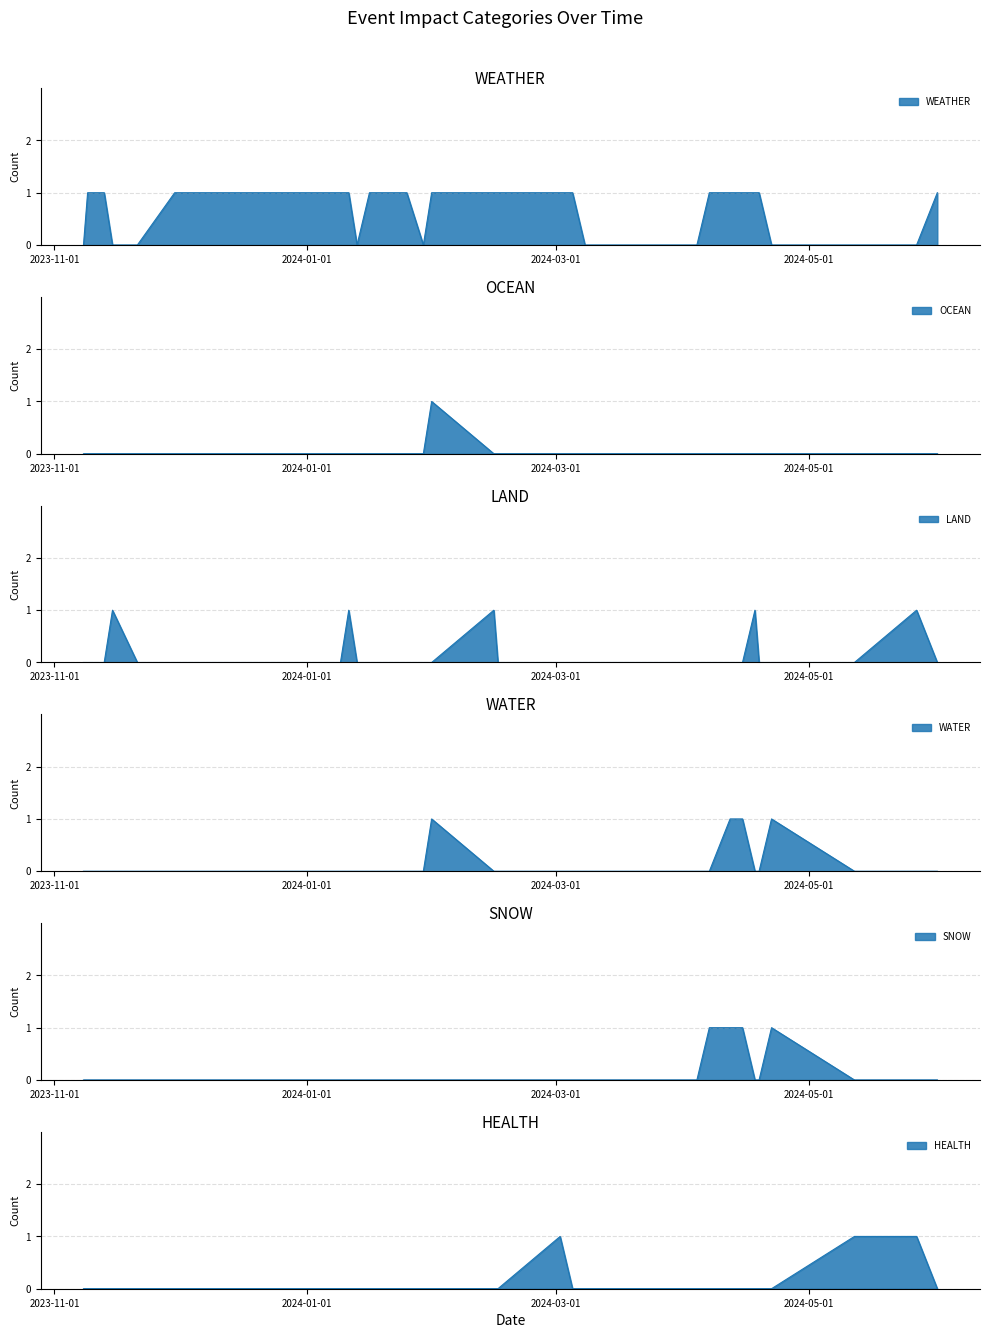

Is it true that OCEAN equals 0 at 30?

True